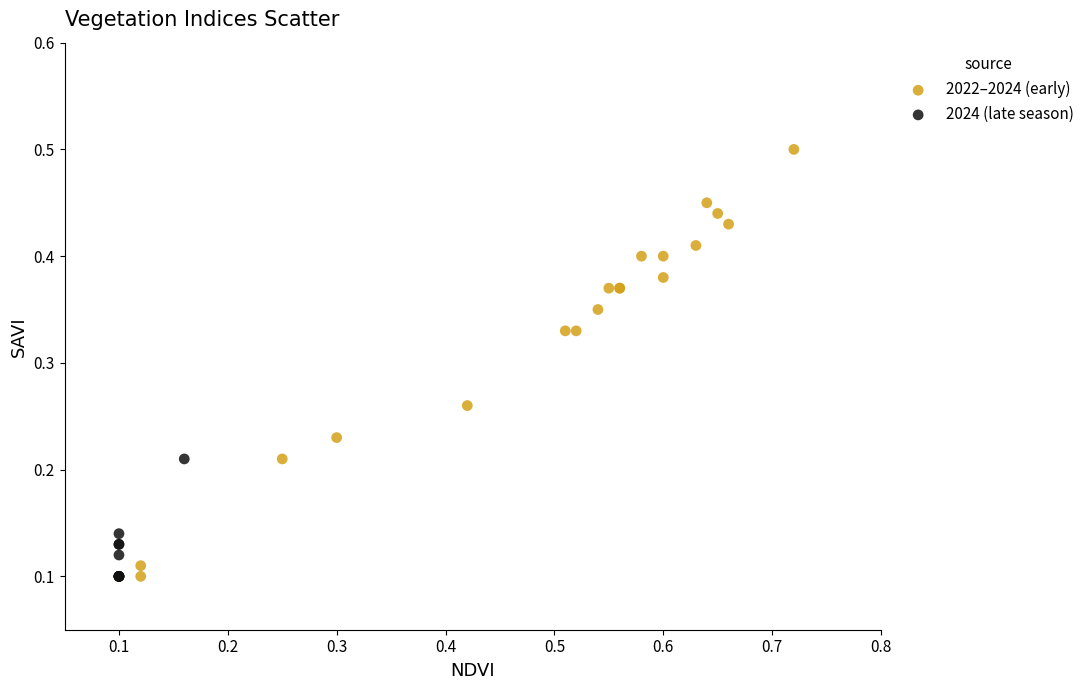

What are all the series names shown in the legend?

2022–2024 (early), 2024 (late season)